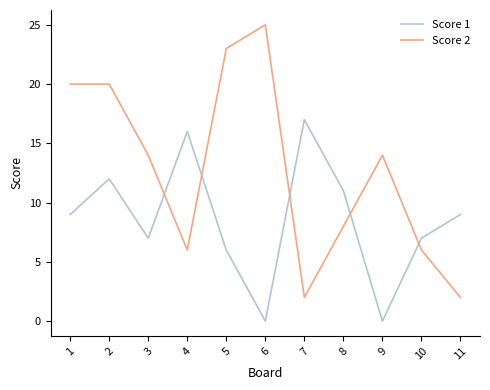

How many distinct data groups are displayed?

2